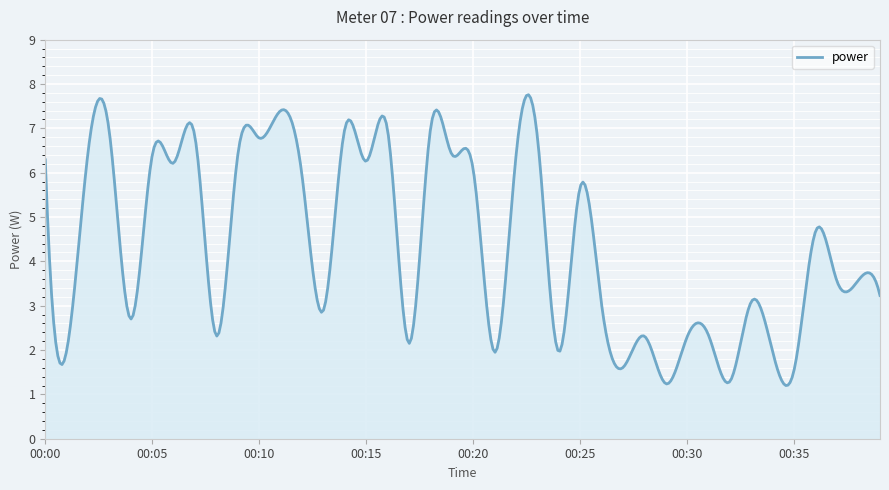

What is the smallest value displayed?

1.2